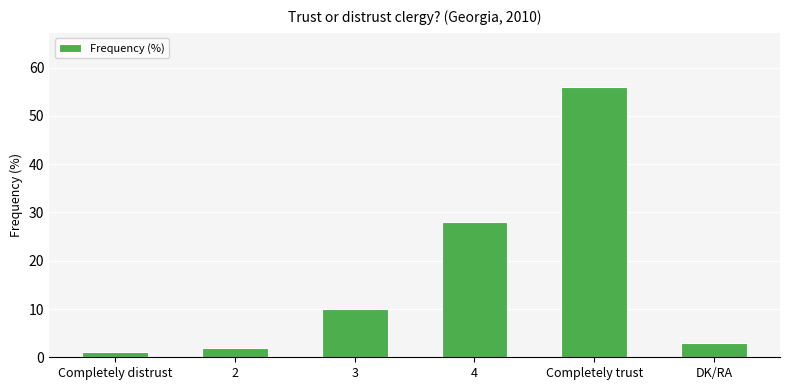

What is the average value?

17